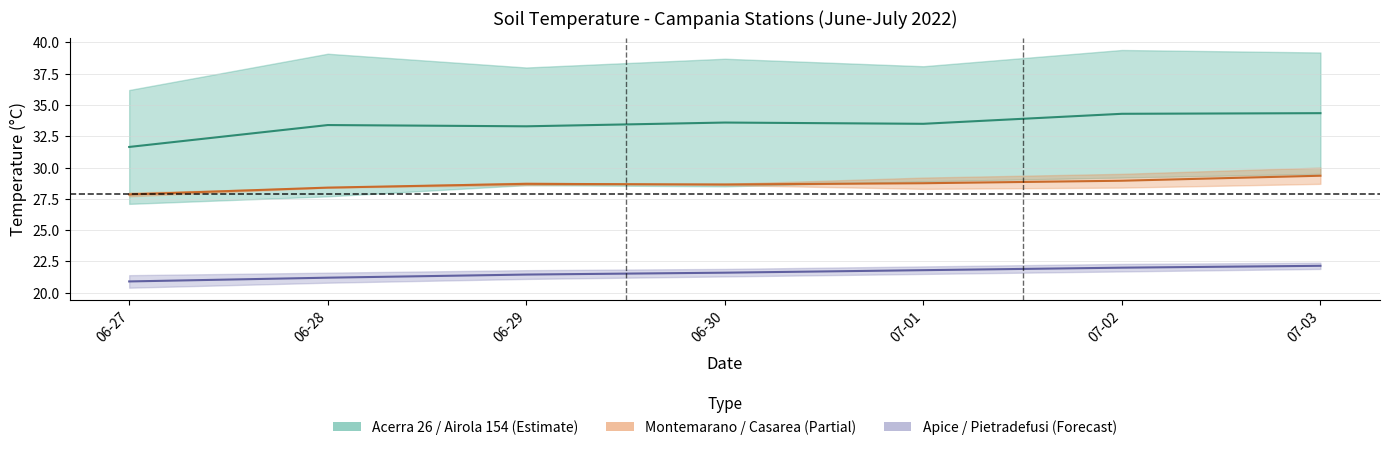

Count the number of data series in this chart.

3